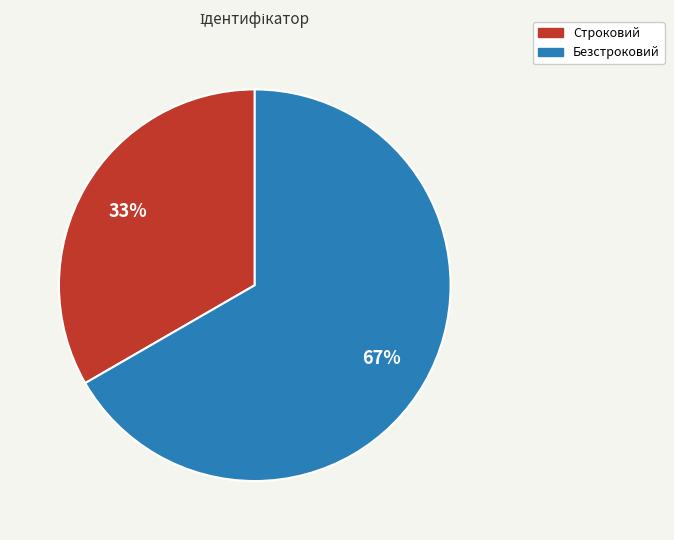

What is the ratio of the value at Строковий to the value at Безстроковий?

0.5